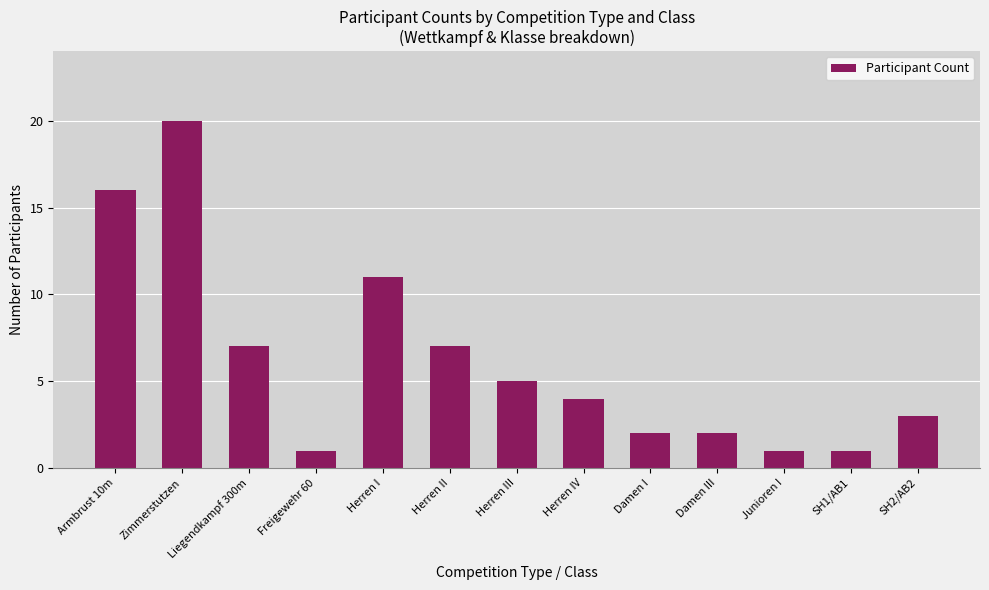

Count the number of data series in this chart.

1